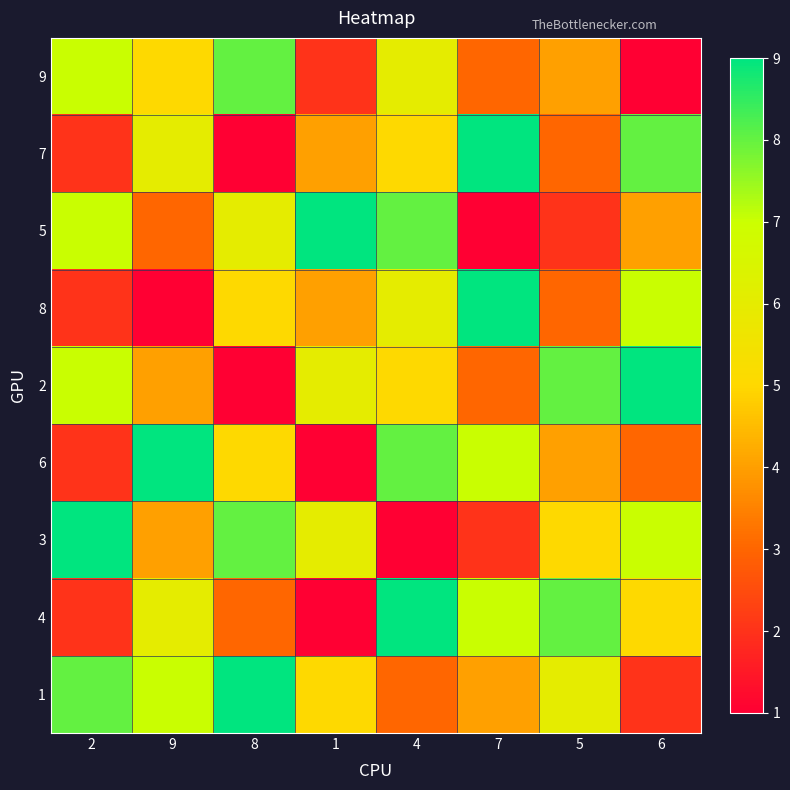

Between 7 and 8, which is larger?

8